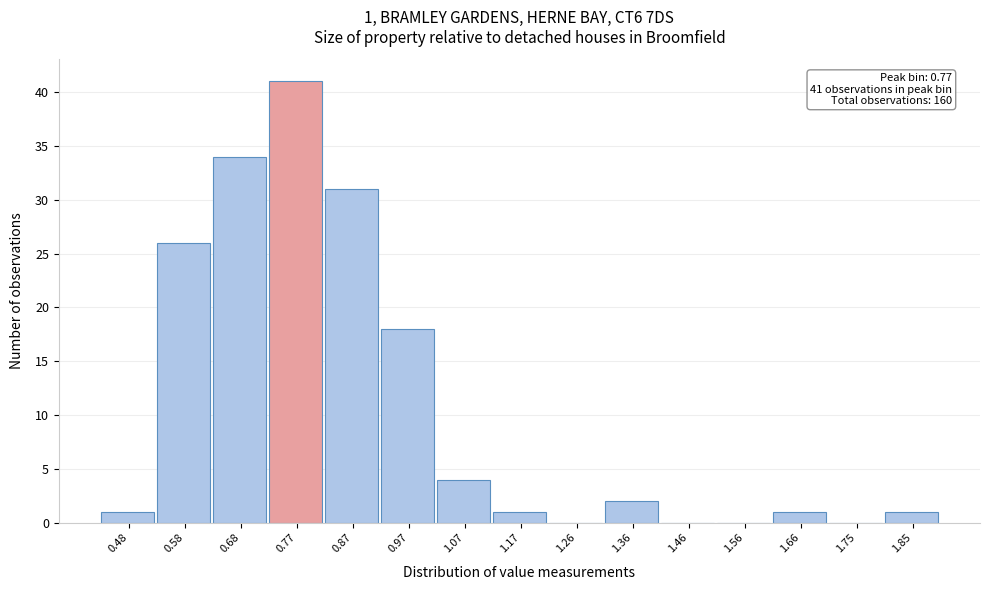

Which range on the x-axis has the tallest bar?

0.724 to 0.822